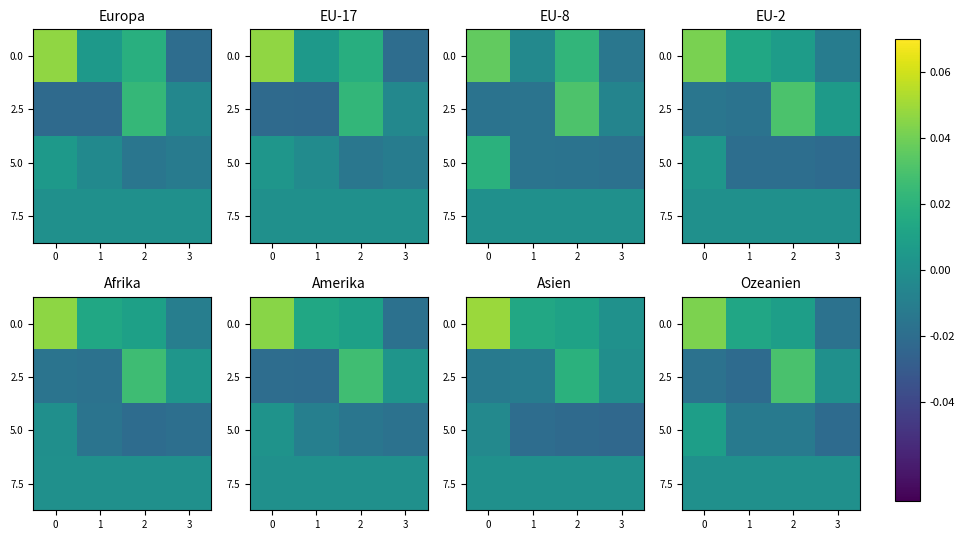

True or false: 7.5 has a value of 0.0 at 3.

True